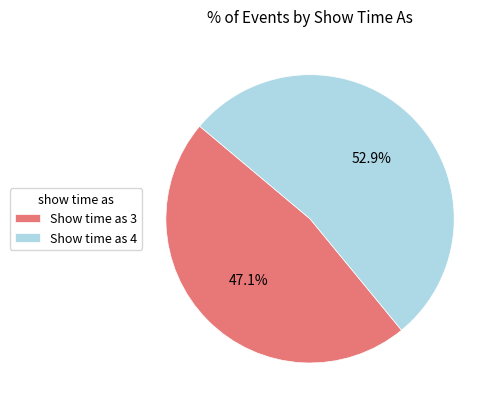

Does Show time as 3 account for over 50% of the chart?

No